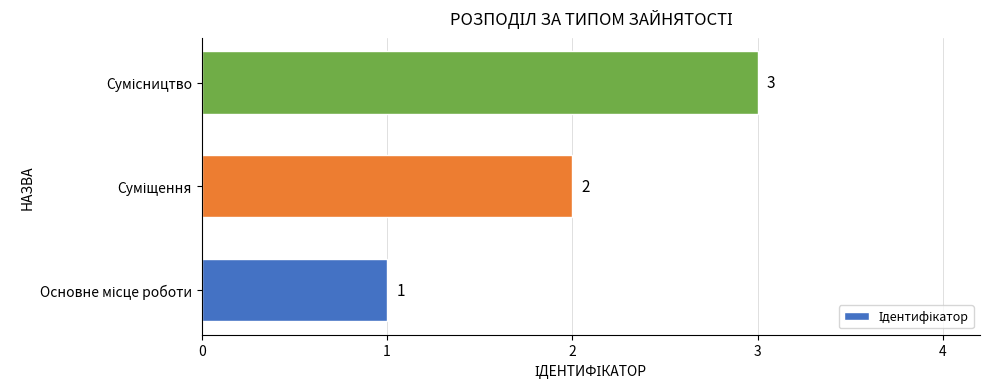

How many series are shown in this chart?

1